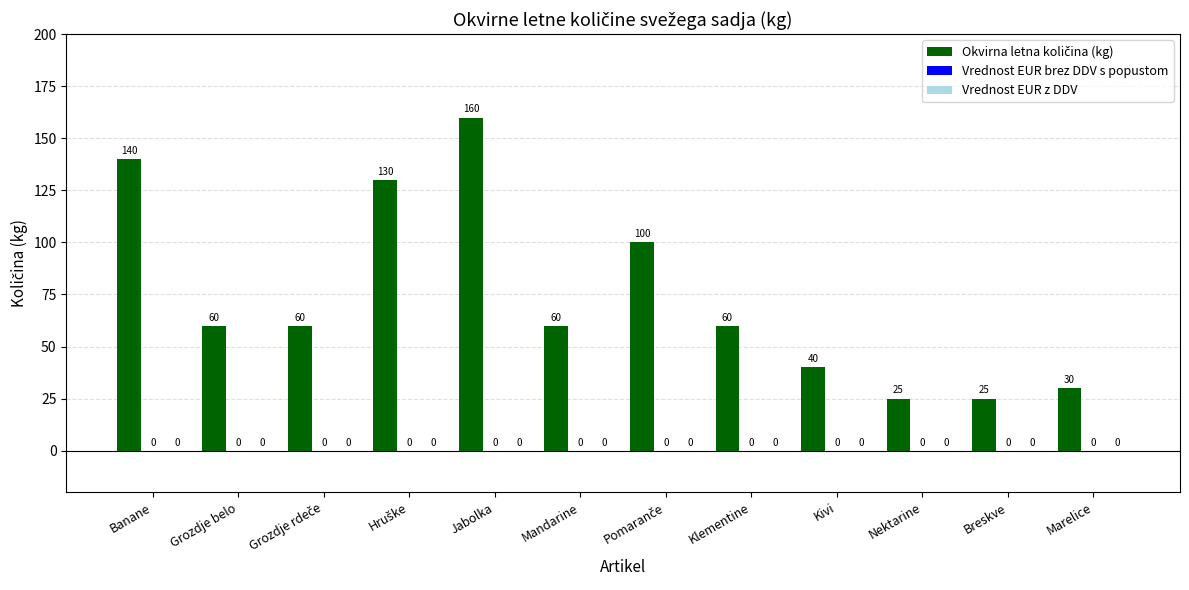

How many bars are there in total?

12